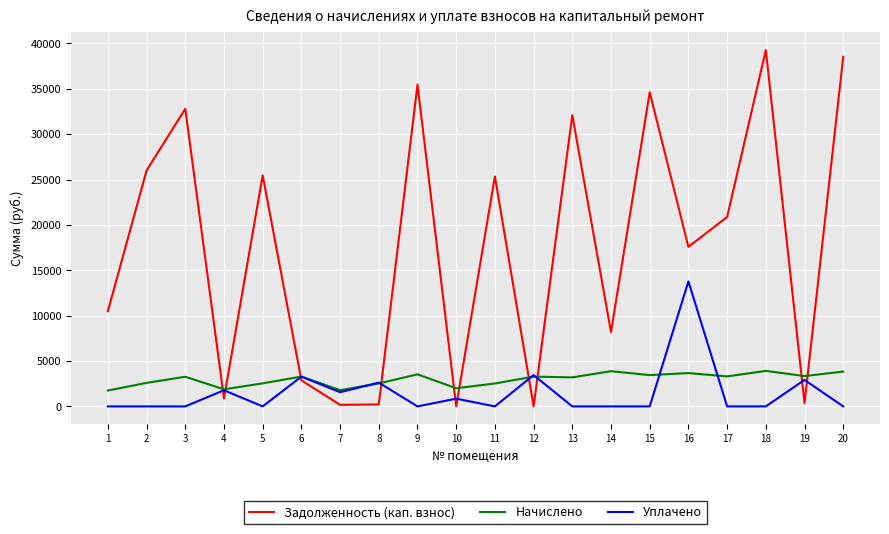

The value of Задолженность (кап. взнос) at 14 is 12385.2. True or false?

False